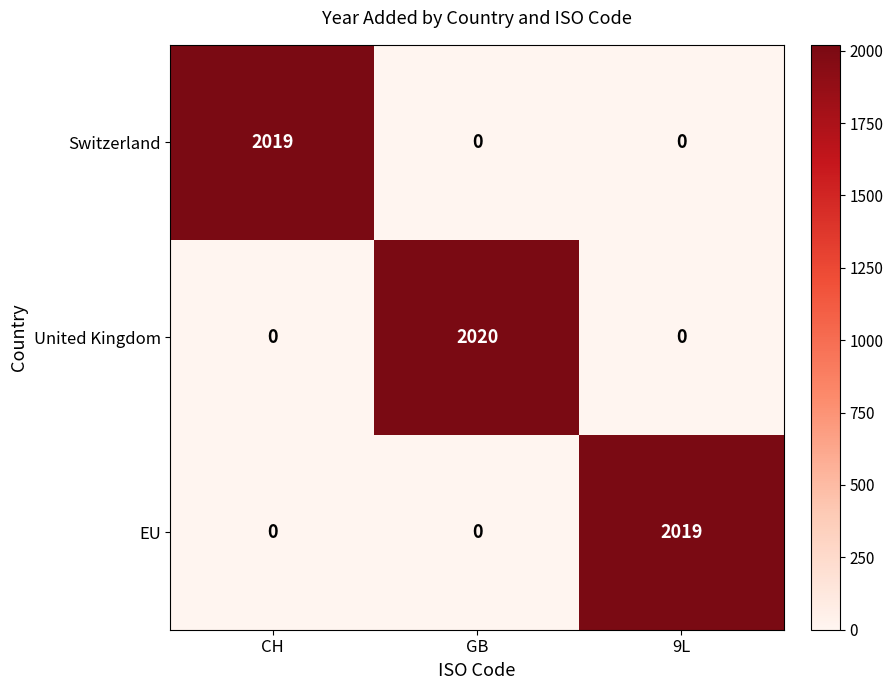

At which category is the sum across all series the highest?

GB